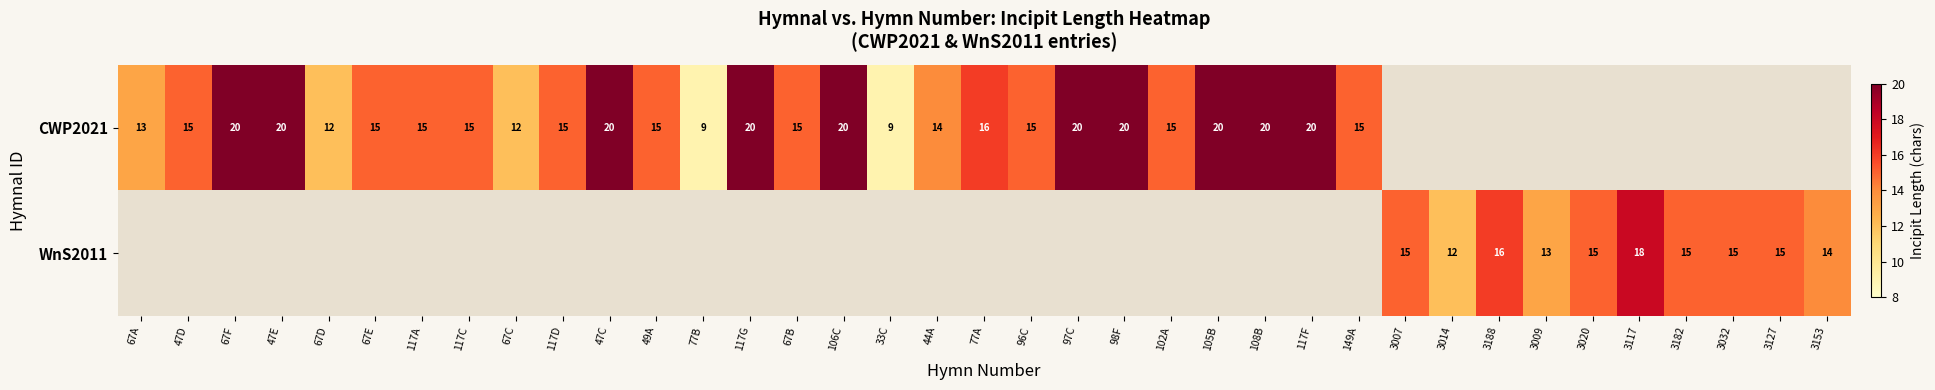

Which label corresponds to the smallest value in the chart?

77B